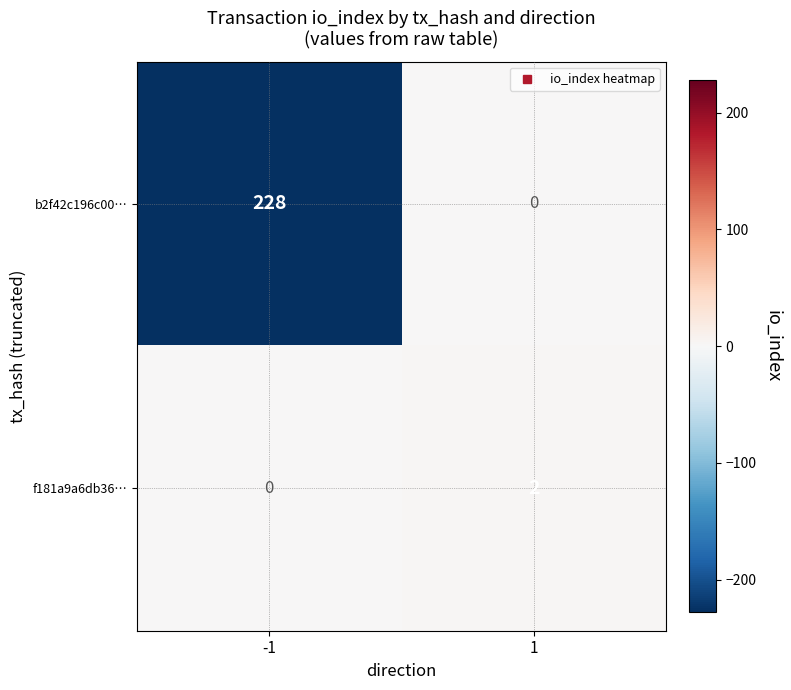

The value of b2f42c196c00… at 1 is 0. True or false?

True